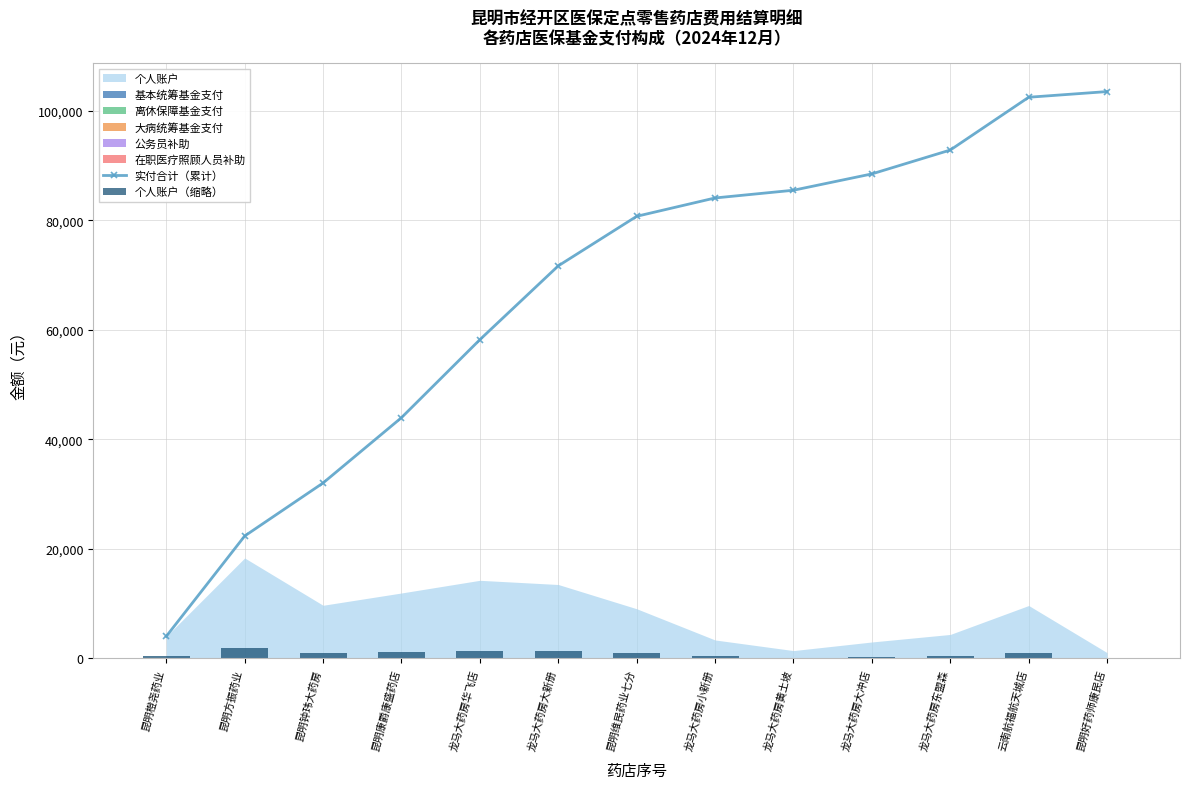

Is it true that 实付合计（累计） equals 170944.3 at 昆明好药师康民店?

False